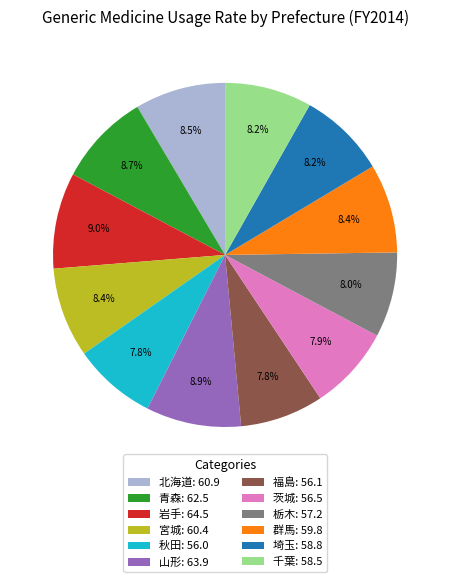

Is 宮城 the majority of the pie?

No